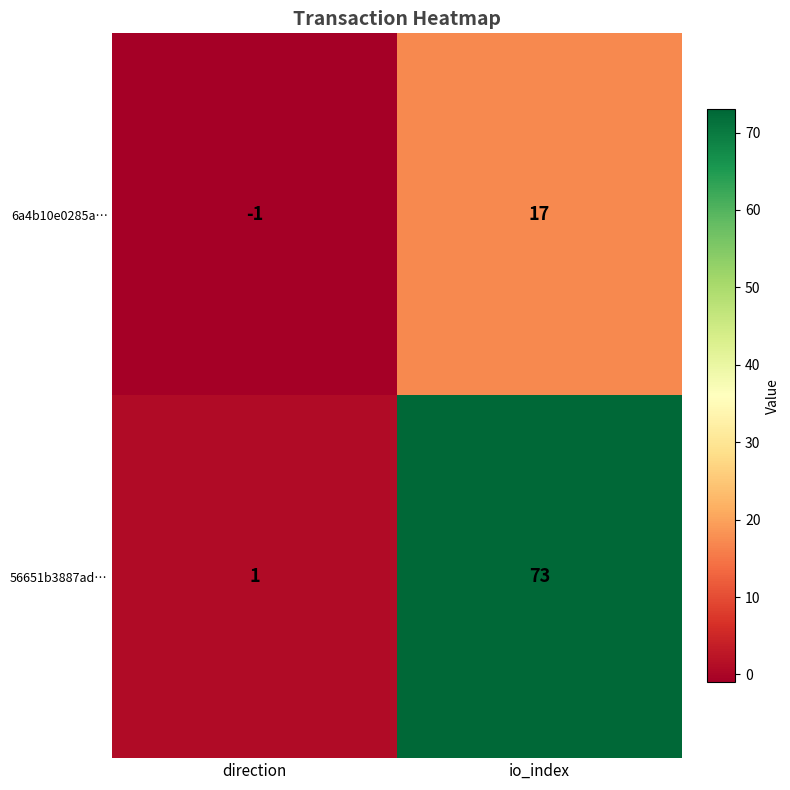

Reading left to right, what are all the values shown in this chart?

6a4b10e0285a…: -1	17
56651b3887ad…: 1	73